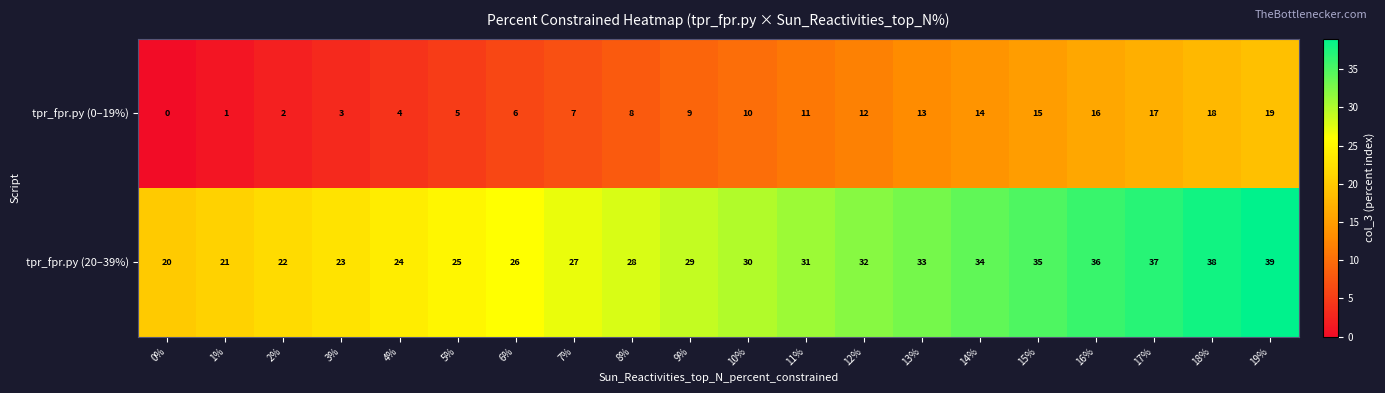

The value of tpr_fpr.py (20–39%) at 12% is 32. True or false?

True